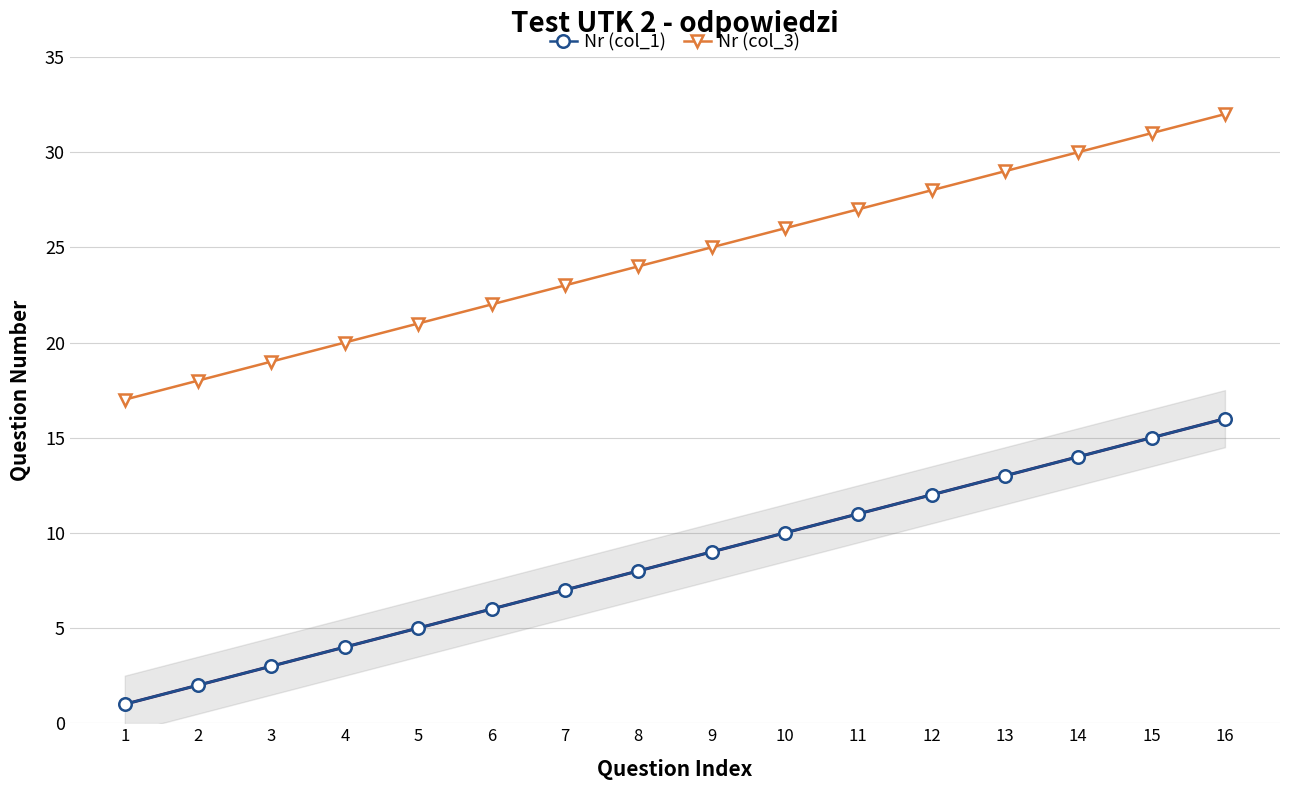

At 5, list the series in order from smallest to largest.

Nr (col_1), Nr (col_3)